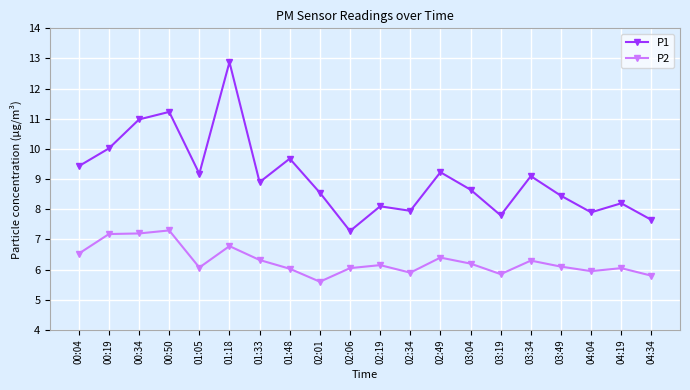

What is the value of the P2 point at the 6th from the left?

6.8